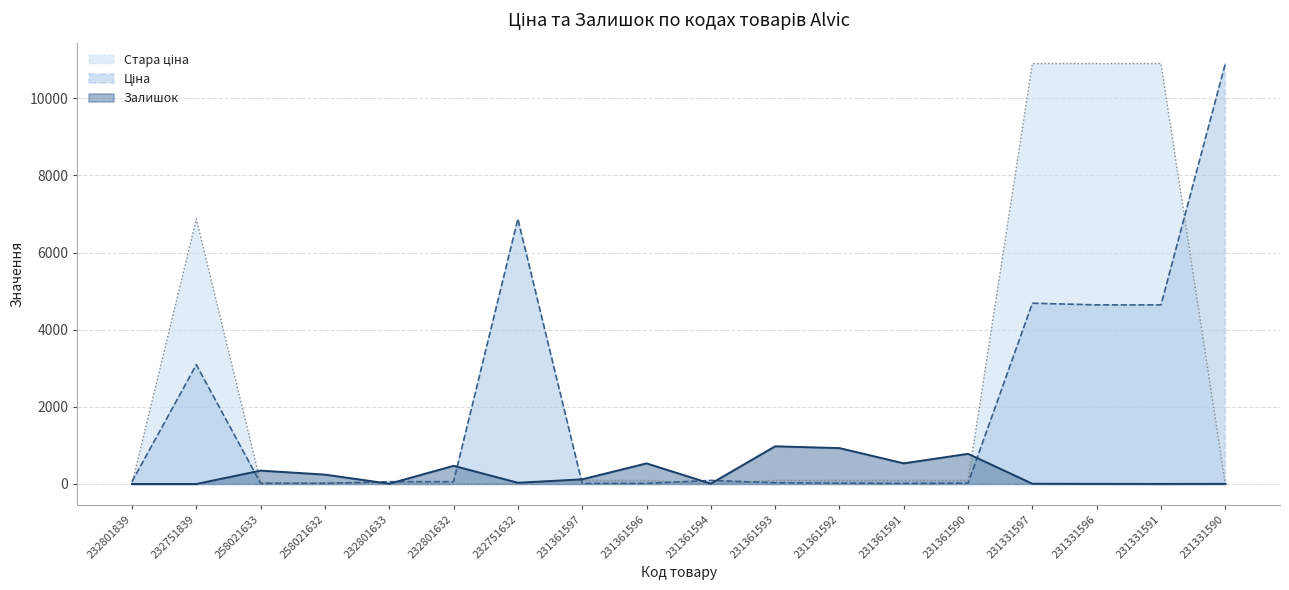

At 232801839, list the series in order from largest to smallest.

Ціна, Стара ціна, Залишок